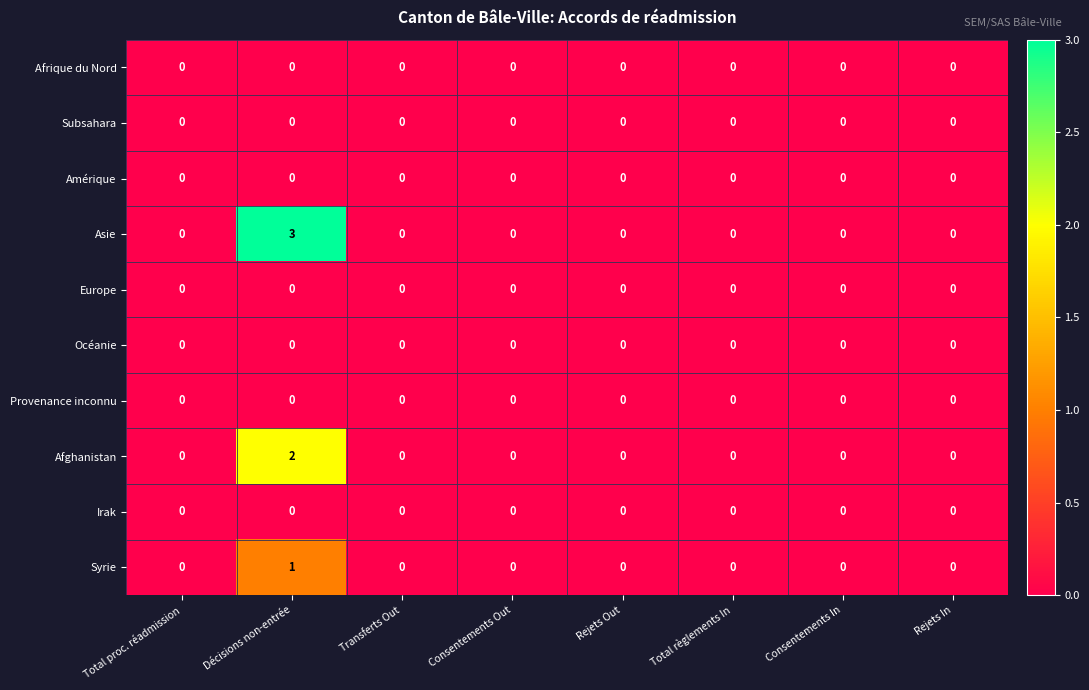

What is the greatest value displayed?

3